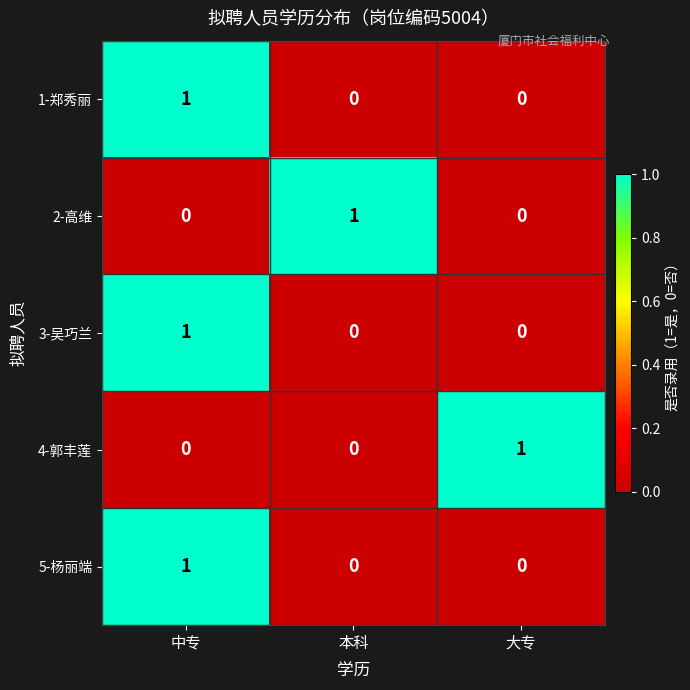

How many 3-吴巧兰 values are between 0 and 1?

3